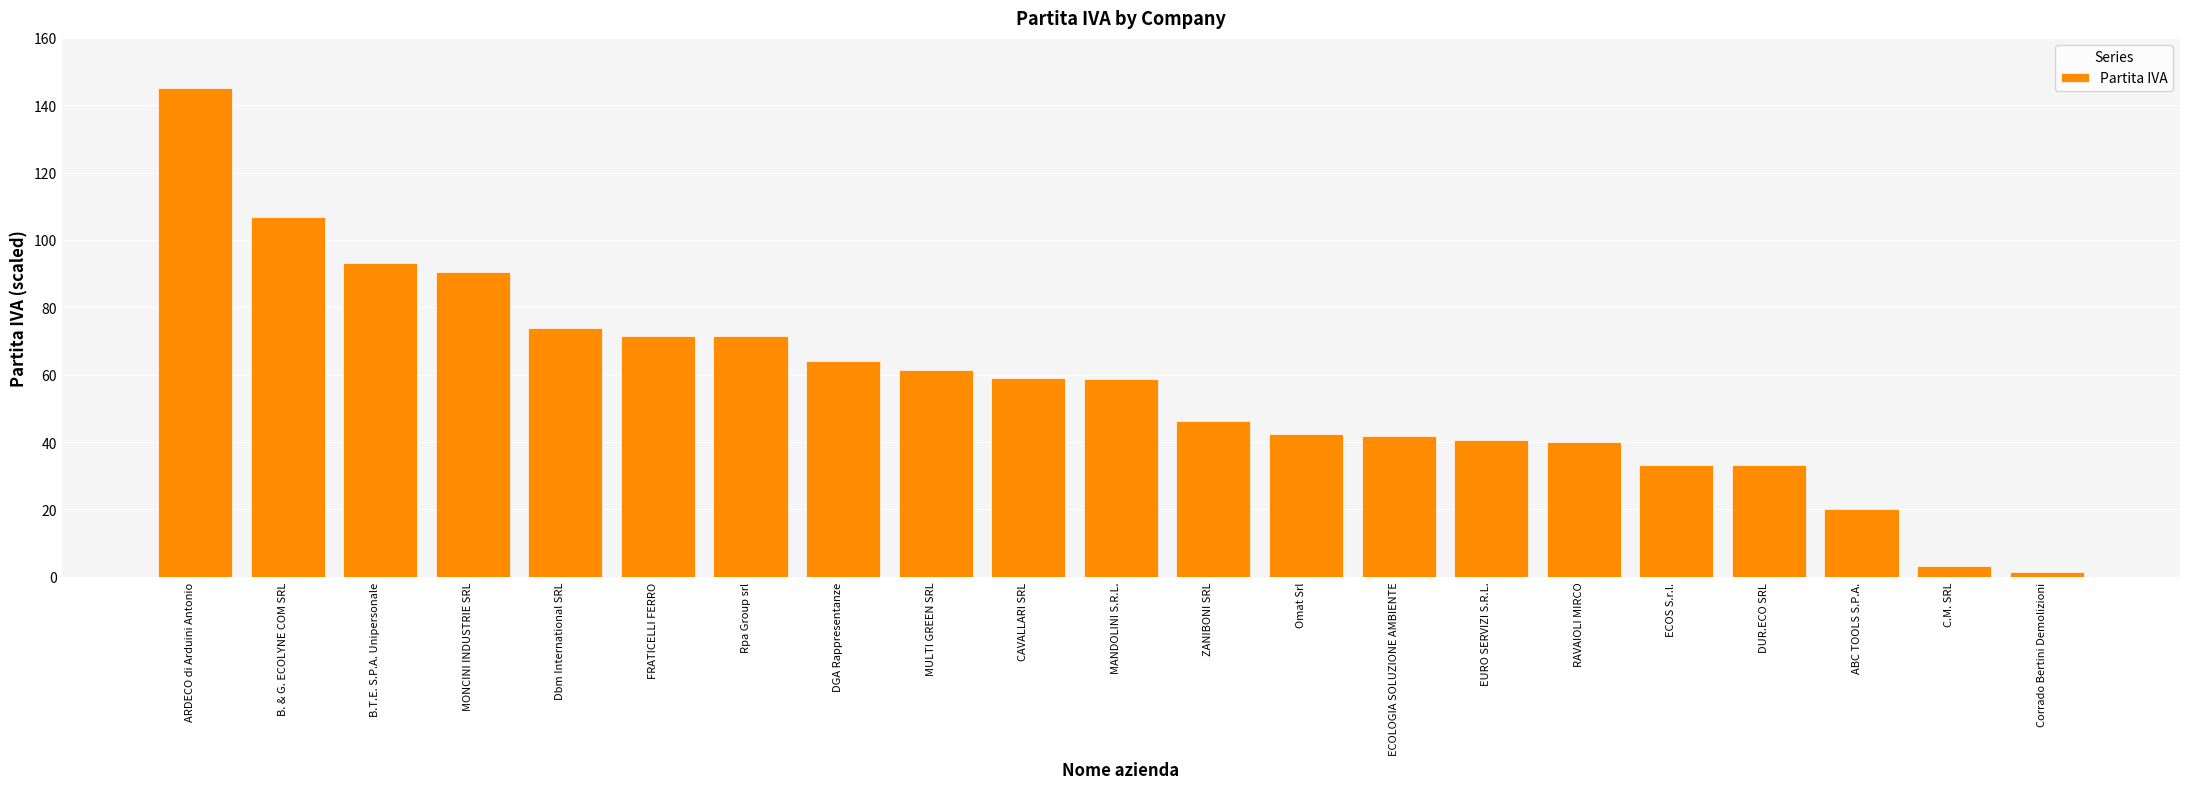

Are the bars horizontal?

No